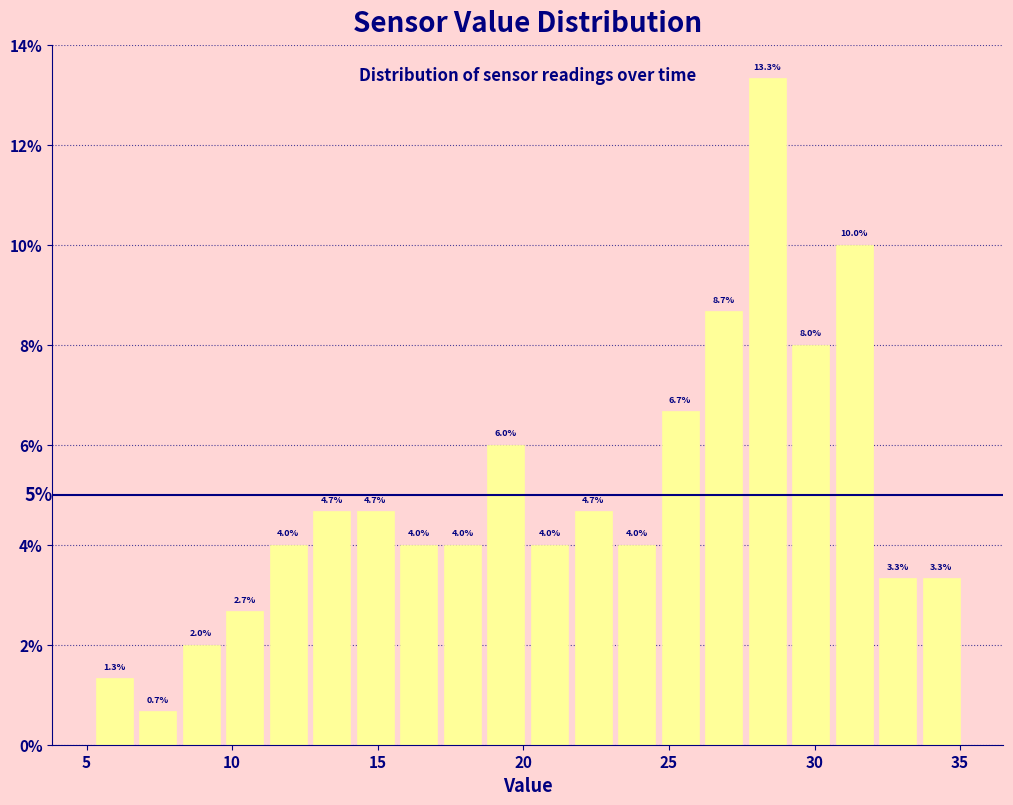

Around what value on the x-axis is the tallest bar? Give the approximate position of its centre, as read against the axis.

28.5